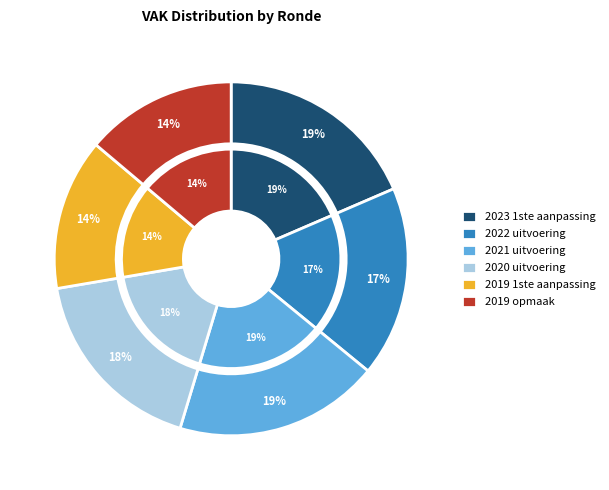

What is the ratio of the value at 2021 uitvoering to the value at 2019 1ste aanpassing?

1.4